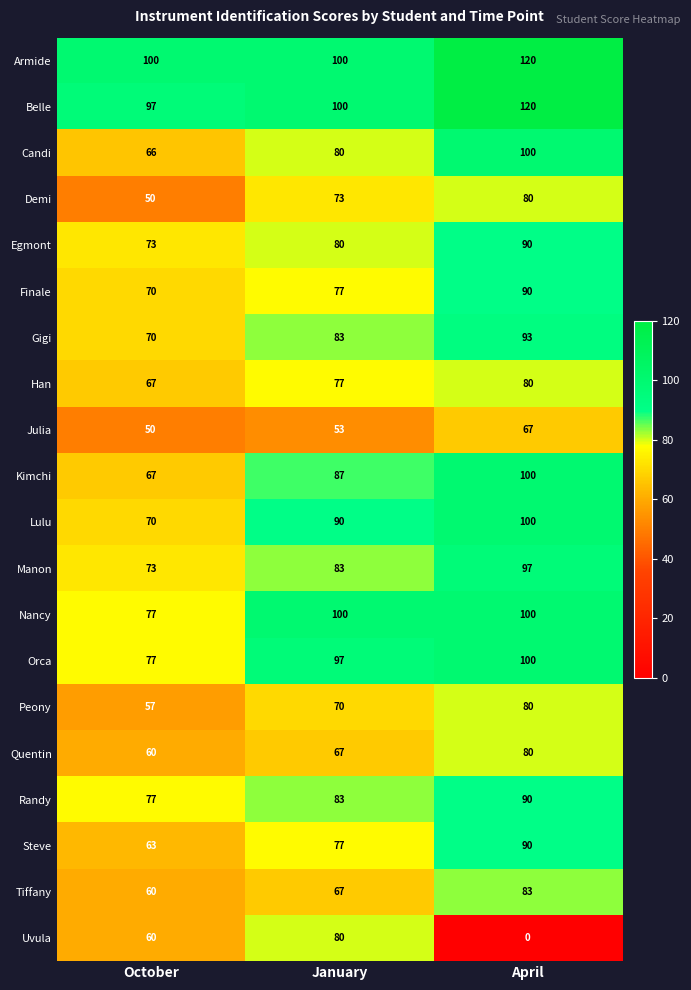

What is the sum of all Kimchi values?

254